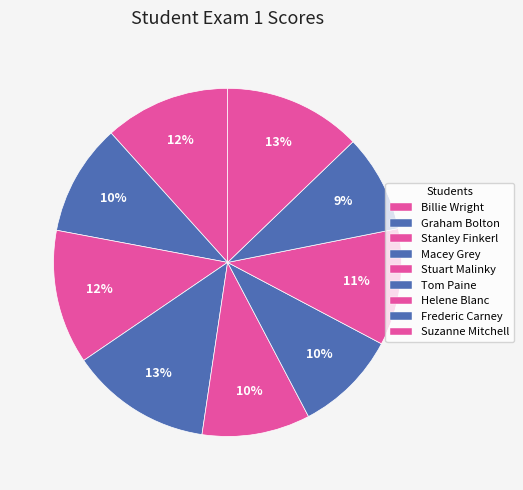

How many slices are in this pie chart?

9